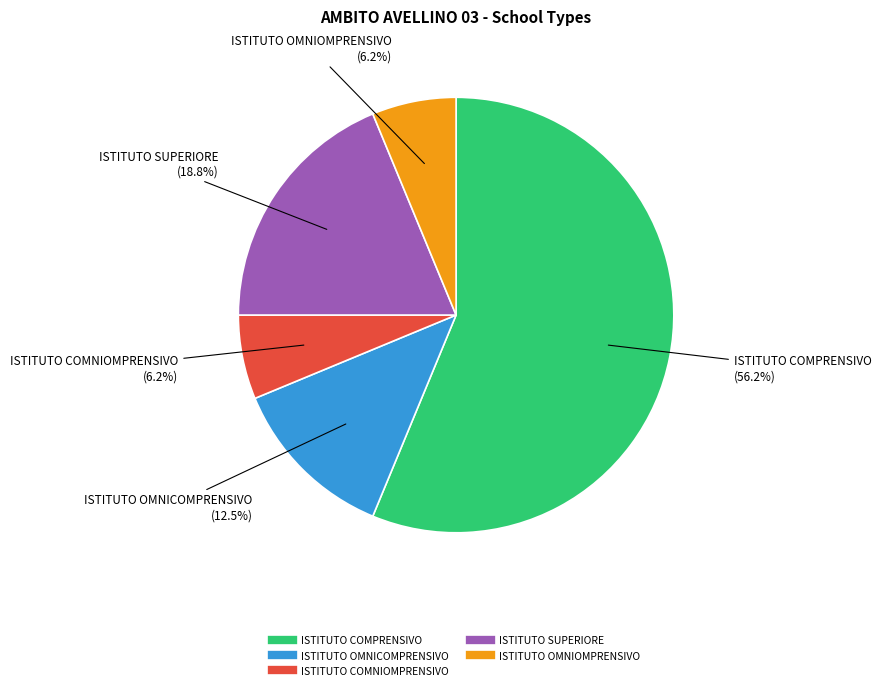

Which category has the biggest portion of the pie?

ISTITUTO COMPRENSIVO